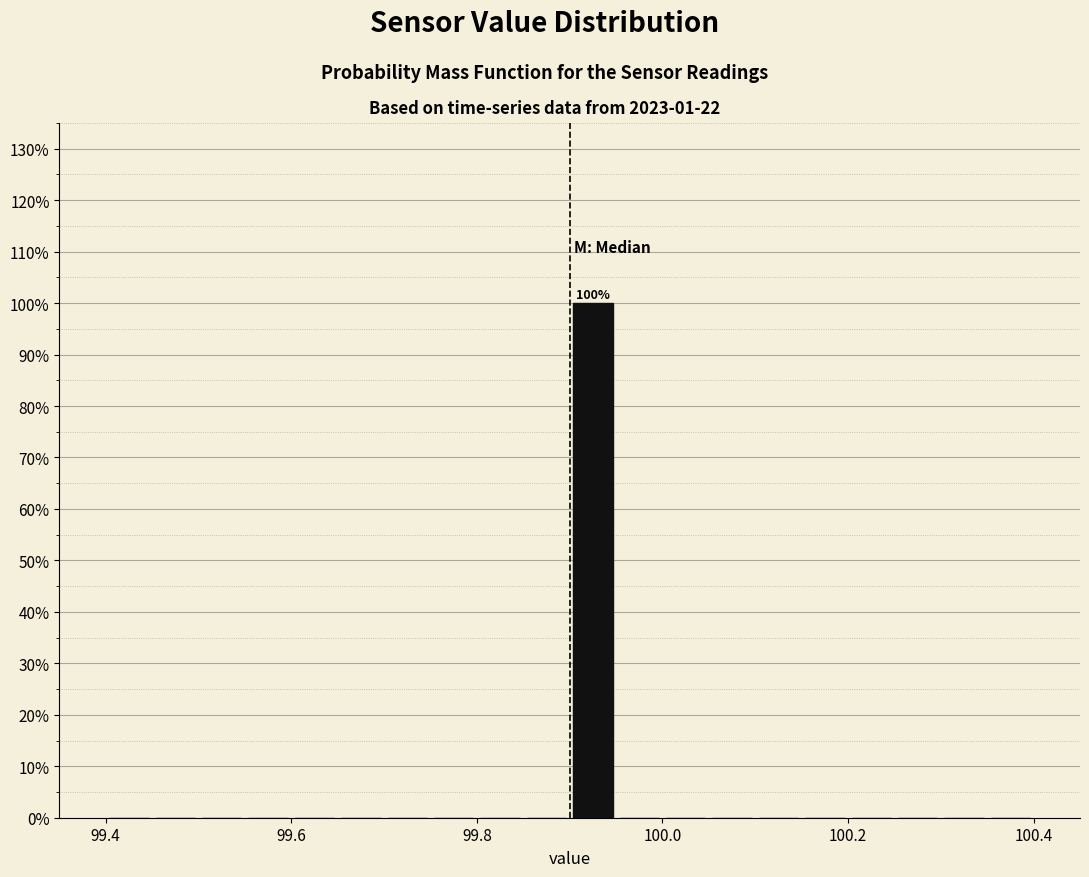

Around what value on the x-axis is the tallest bar? Give the approximate position of its centre, as read against the axis.

99.92